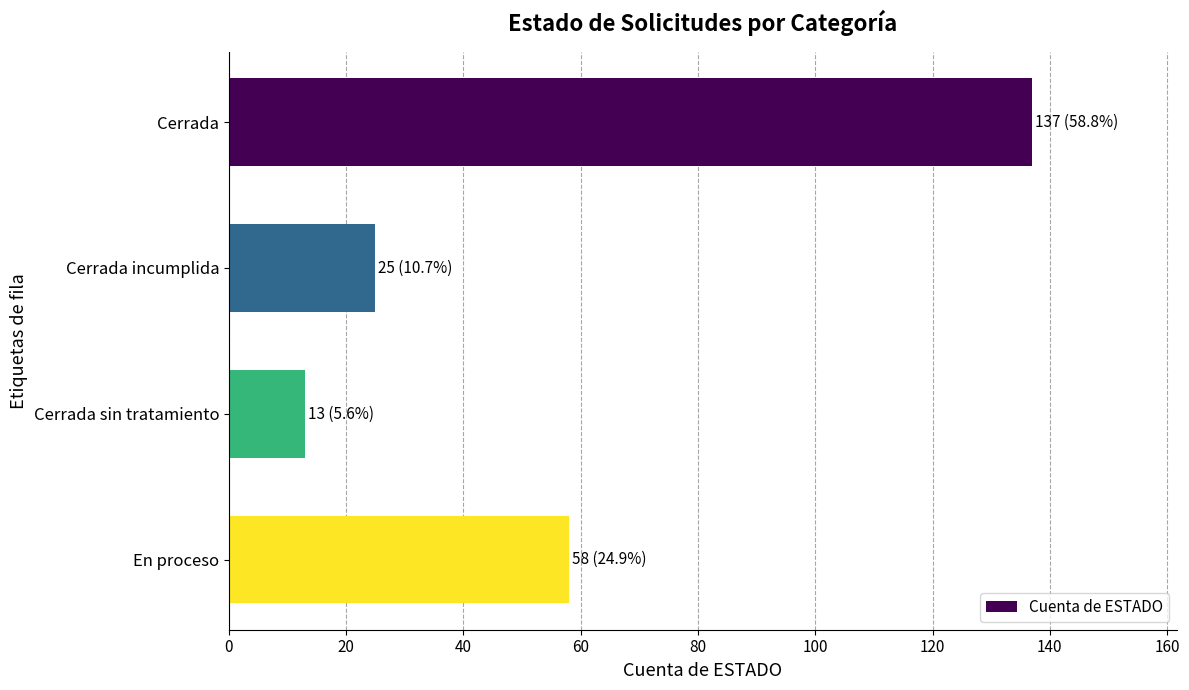

What is the greatest value displayed?

137